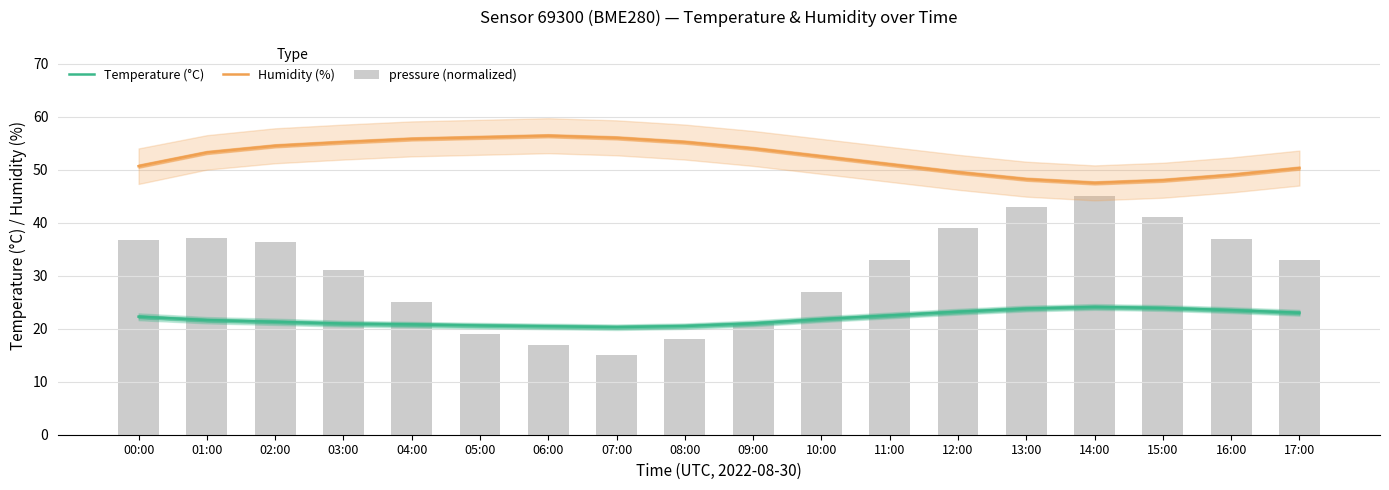

Is it true that pressure (normalized) equals 36.3 at 02:00?

True